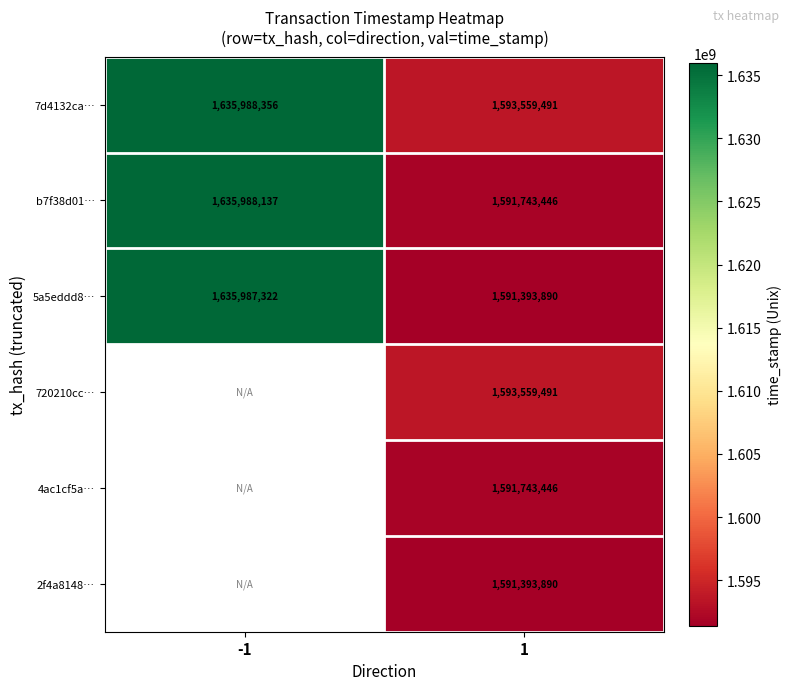

At which category does the chart reach its peak across all series?

-1